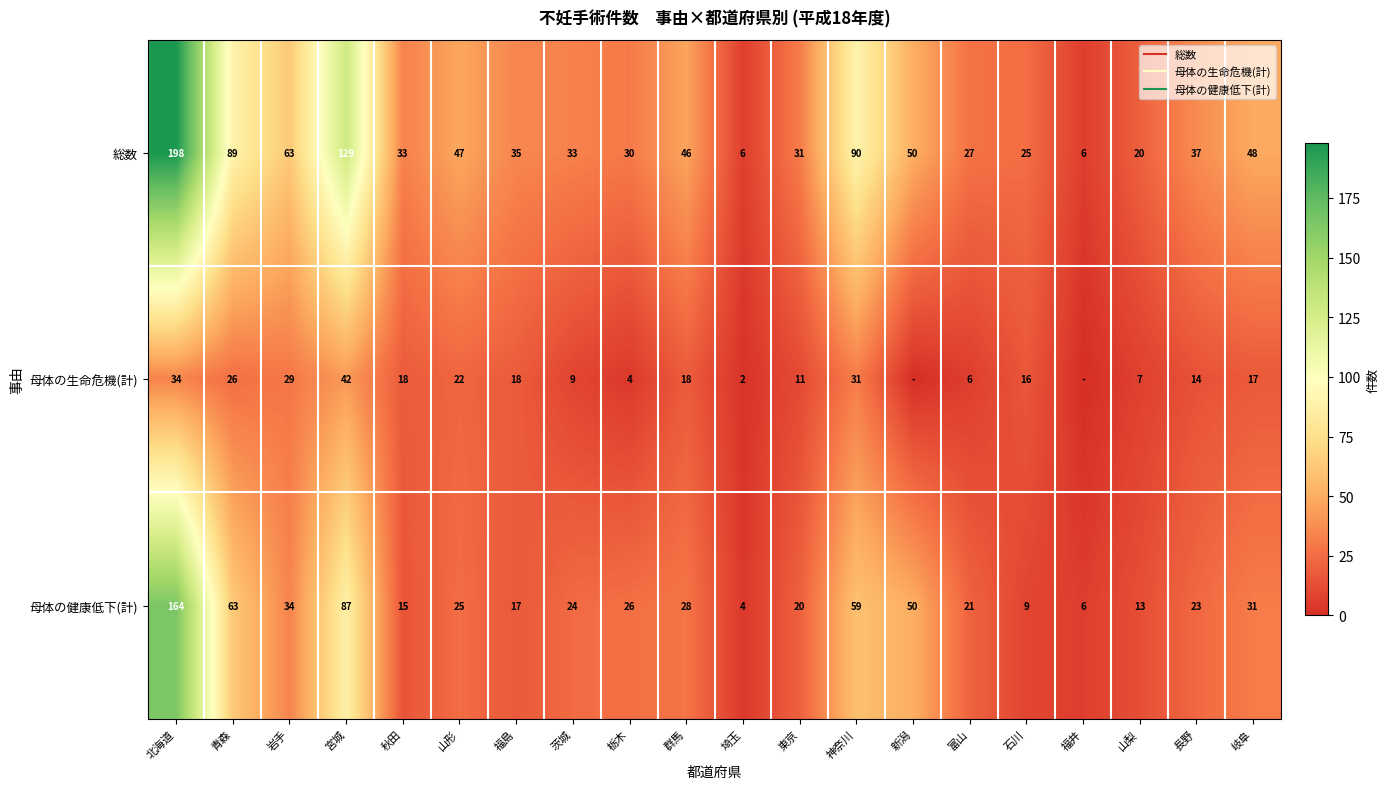

The value of 母体の健康低下(計) at 群馬 is 28. True or false?

True